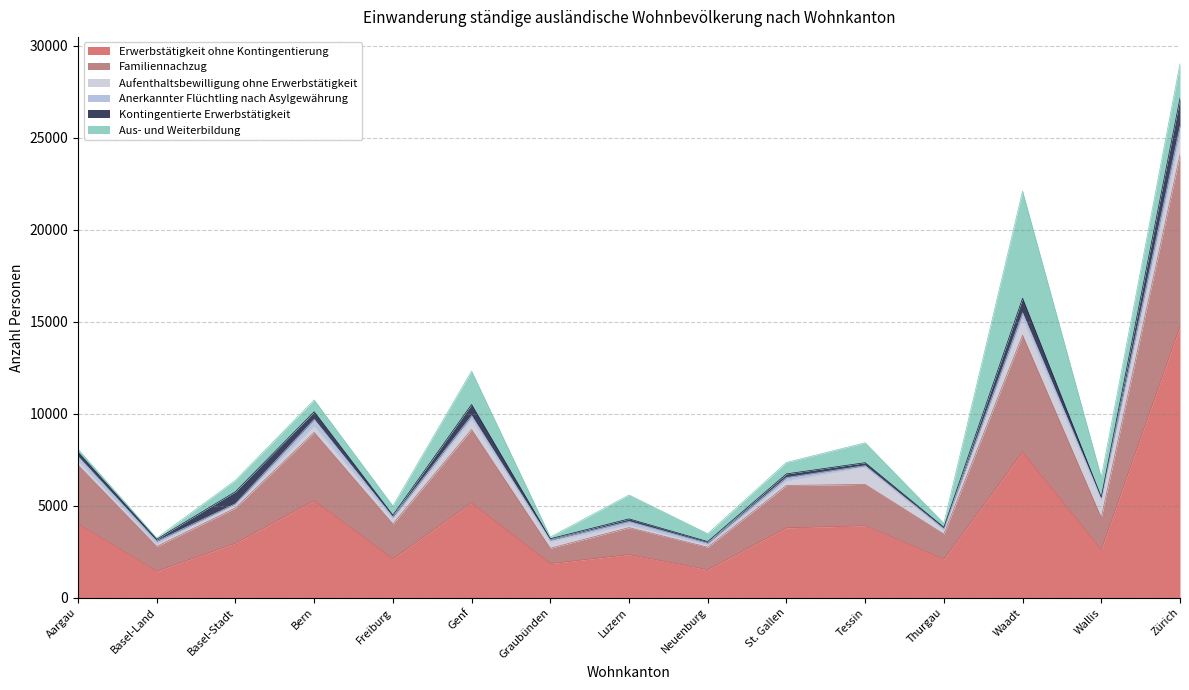

What position from the right is Thurgau?

4